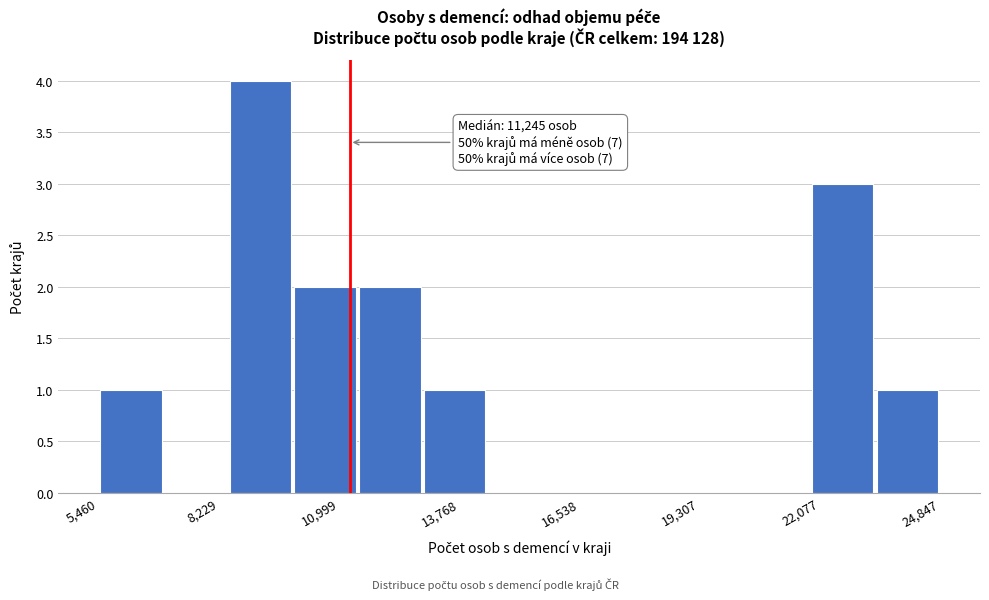

Read against the x-axis, roughly where is the centre of the tallest bar?

9000